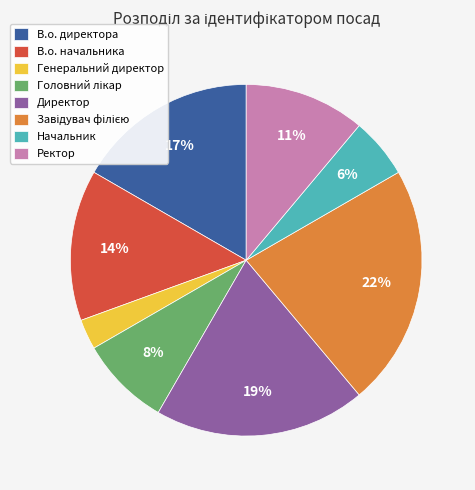

Does Начальник represent more than half of the total?

No